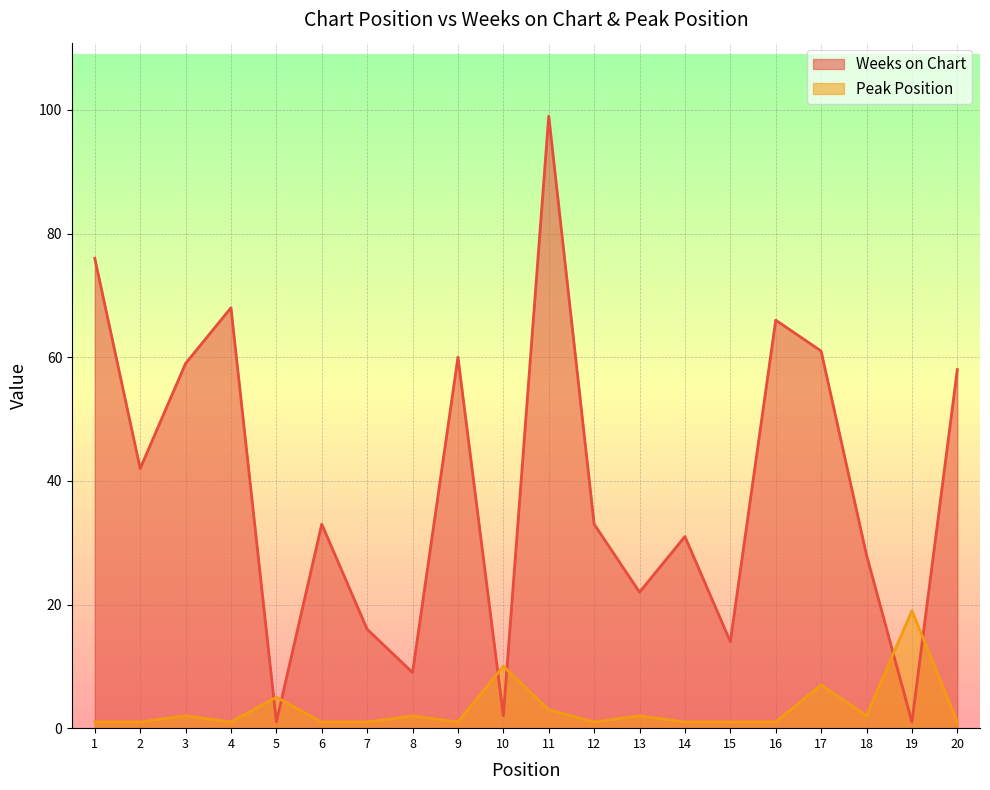

Which series has the largest range (max minus min)?

Weeks on Chart